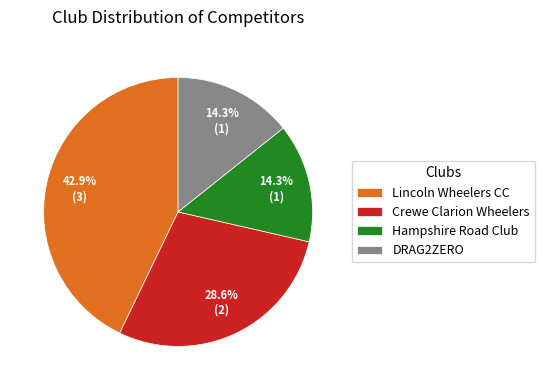

The DRAG2ZERO slice represents 14% of the pie. True or false?

True